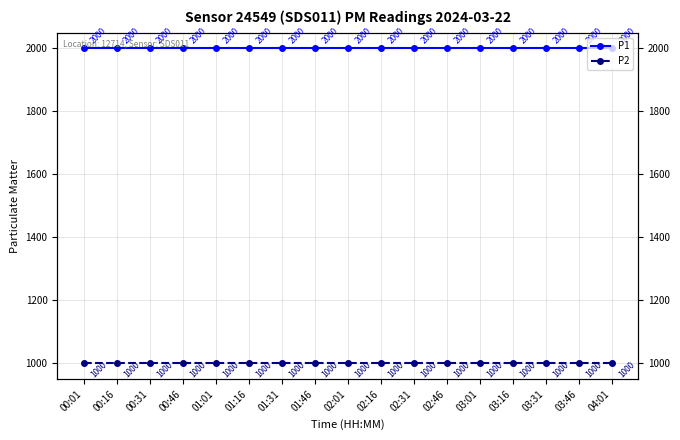

How many series are shown in this chart?

2